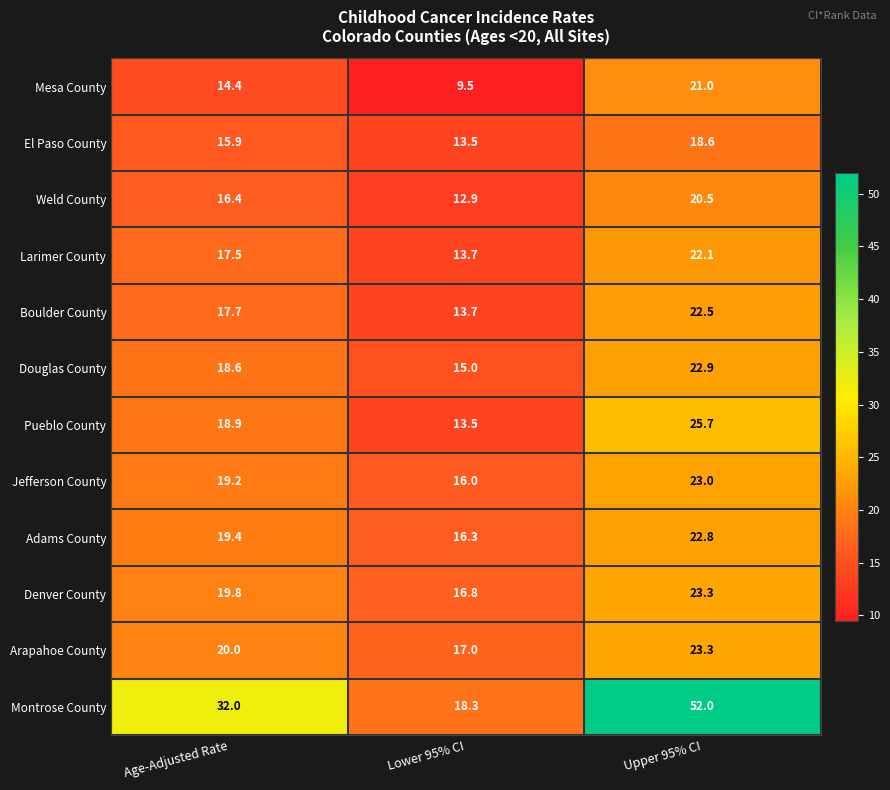

Count the Jefferson County values in the range 16 to 23.

3